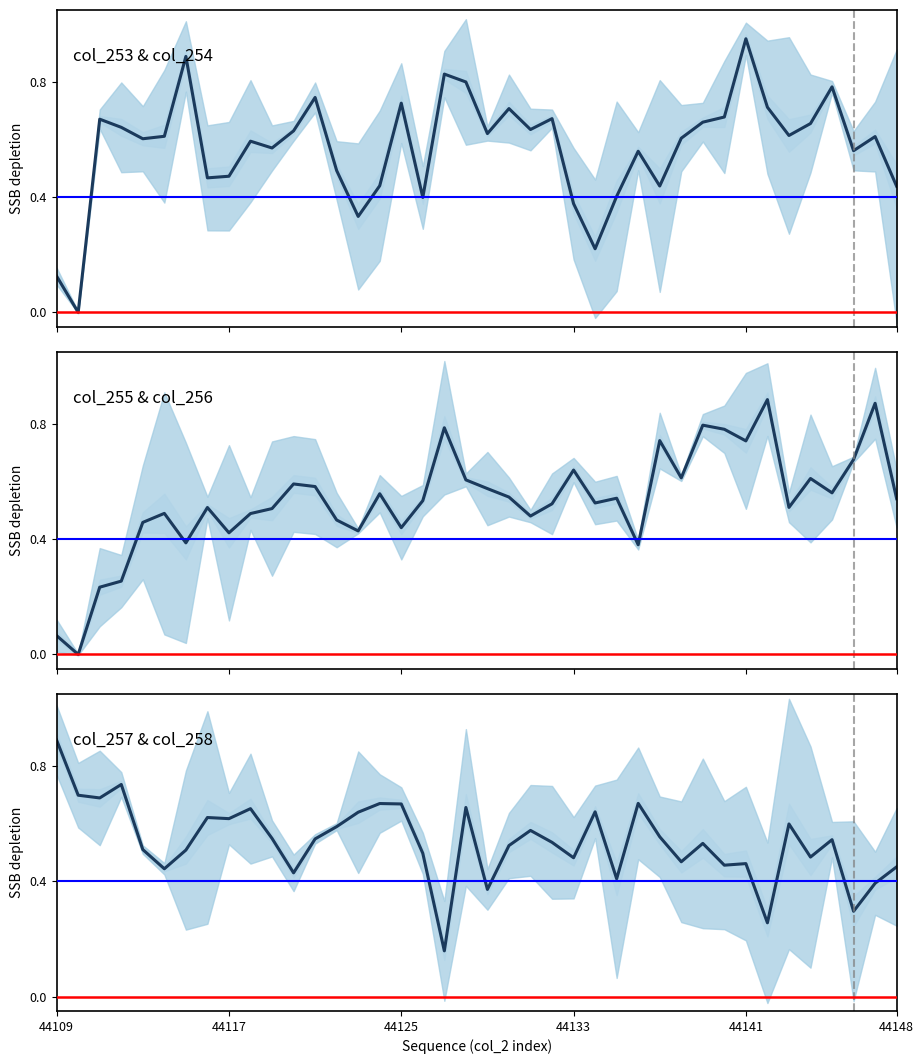

What is the sum of all col_255 (bin2) median values?

21.4